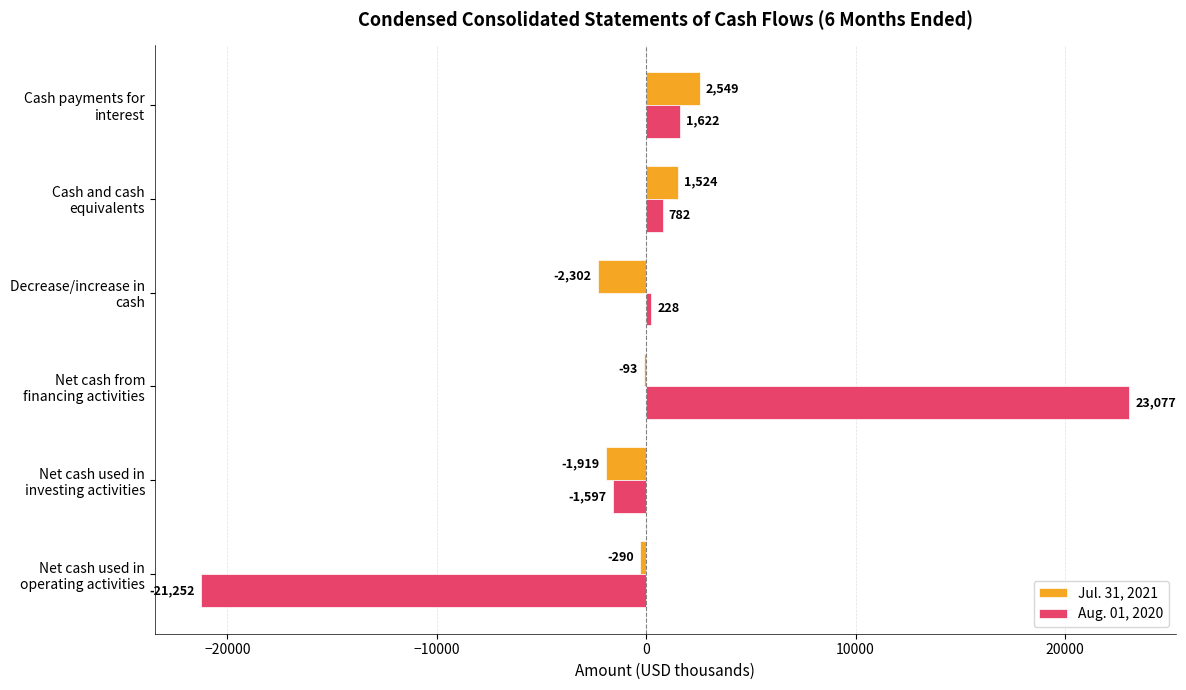

What is the sum of all Jul. 31, 2021 values?

-531